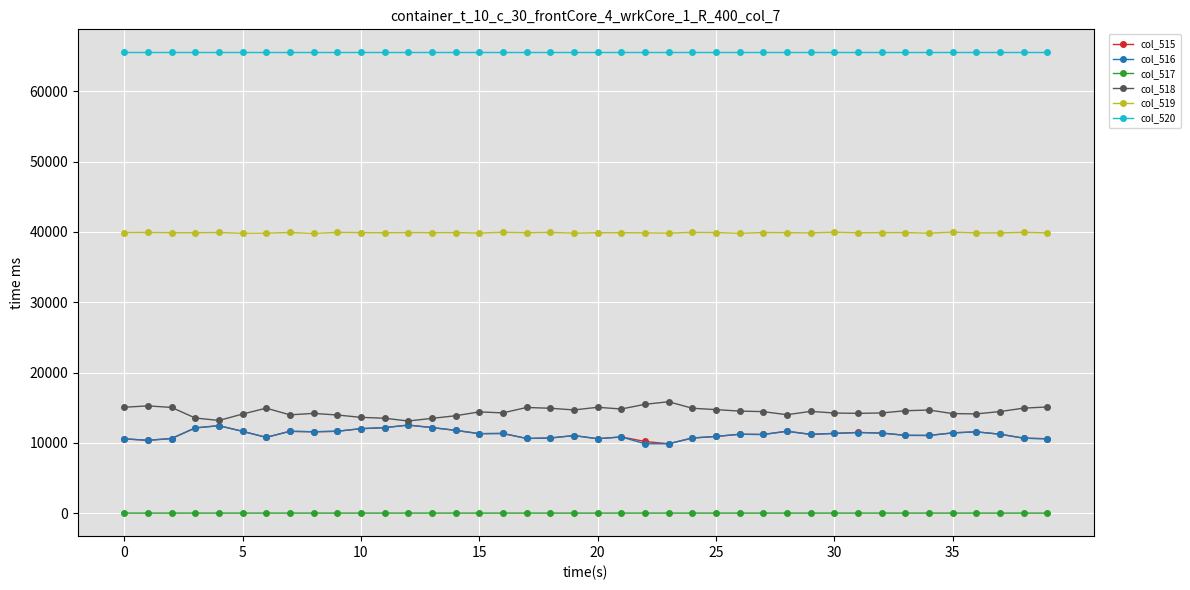

What is the sum of all col_520 values?

2621400